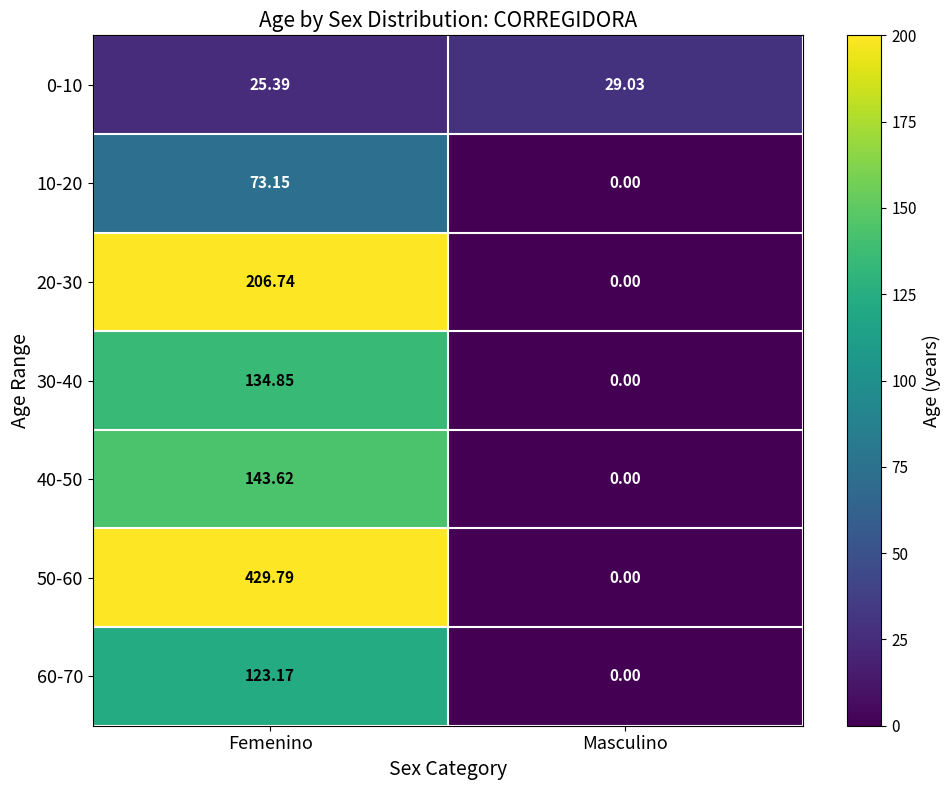

How many categories are shown in the chart?

2